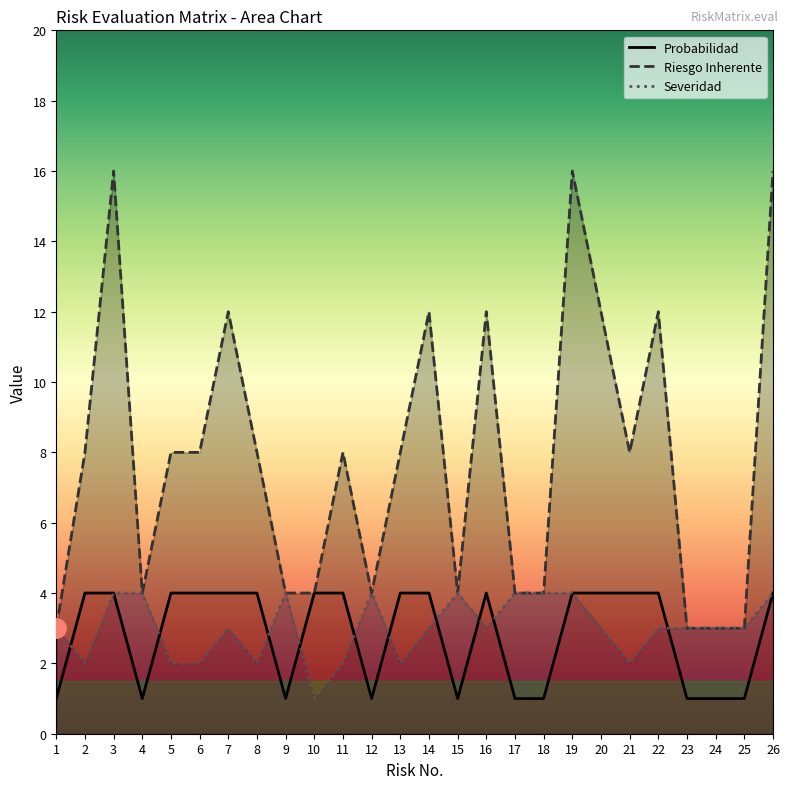

Reading left to right, transcribe all the data shown in this chart.

Probabilidad: 1	4	4	1	4	4	4	4	1	4	4	1	4	4	1	4	1	1	4	4	4	4	1	1	1	4
Riesgo Inherente: 3	8	16	4	8	8	12	8	4	4	8	4	8	12	4	12	4	4	16	12	8	12	3	3	3	16
Severidad: 3	2	4	4	2	2	3	2	4	1	2	4	2	3	4	3	4	4	4	3	2	3	3	3	3	4